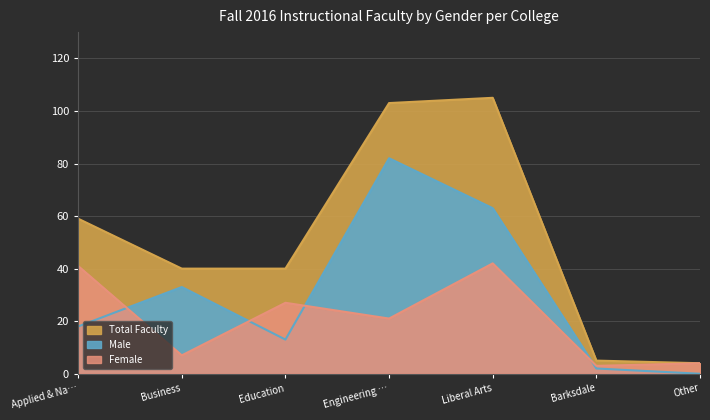

What is the greatest value displayed?

105